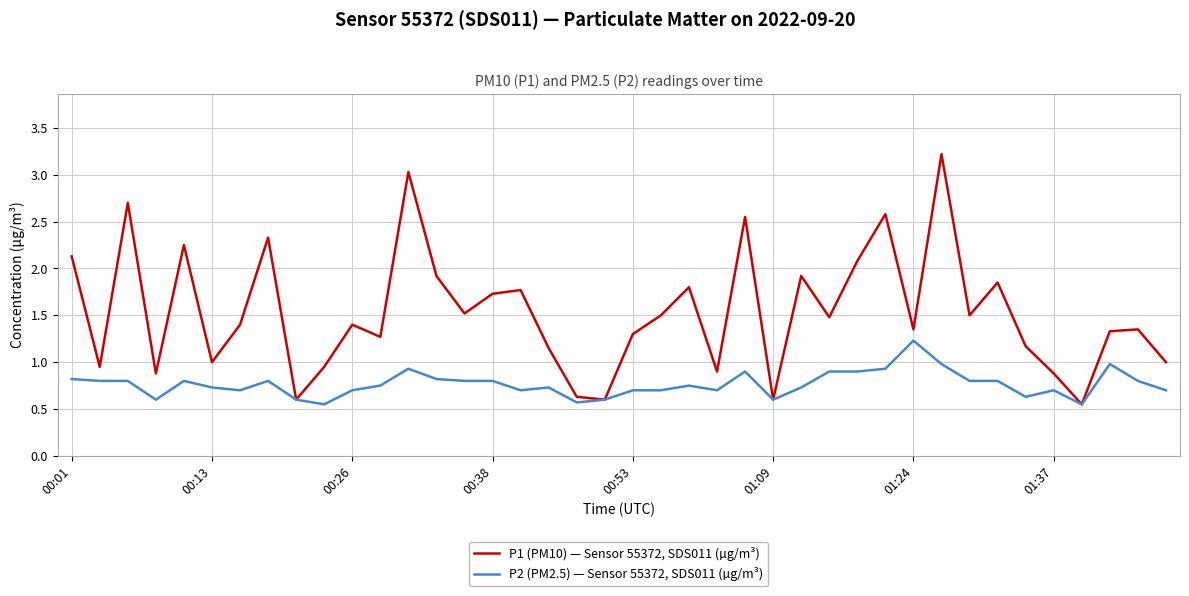

At how many categories does at least one series exceed 2?

9